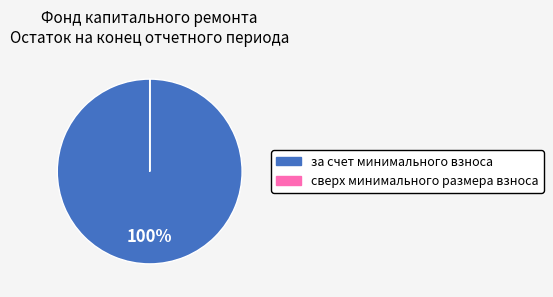

To the nearest percent, what is the difference between the largest and smallest slice percentages?

100%